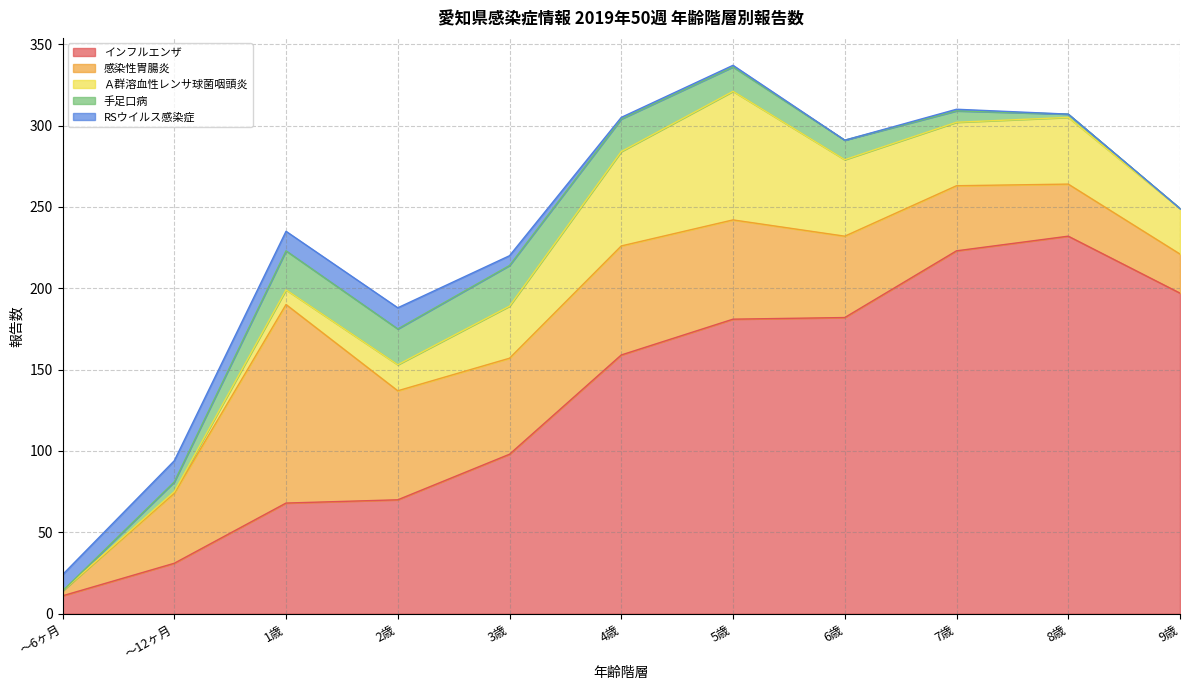

Rank the categories by RSウイルス感染症 value from highest to lowest.

～12ヶ月, 2歳, 1歳, ～6ヶ月, 3歳, 4歳, 5歳, 7歳, 6歳, 8歳, 9歳